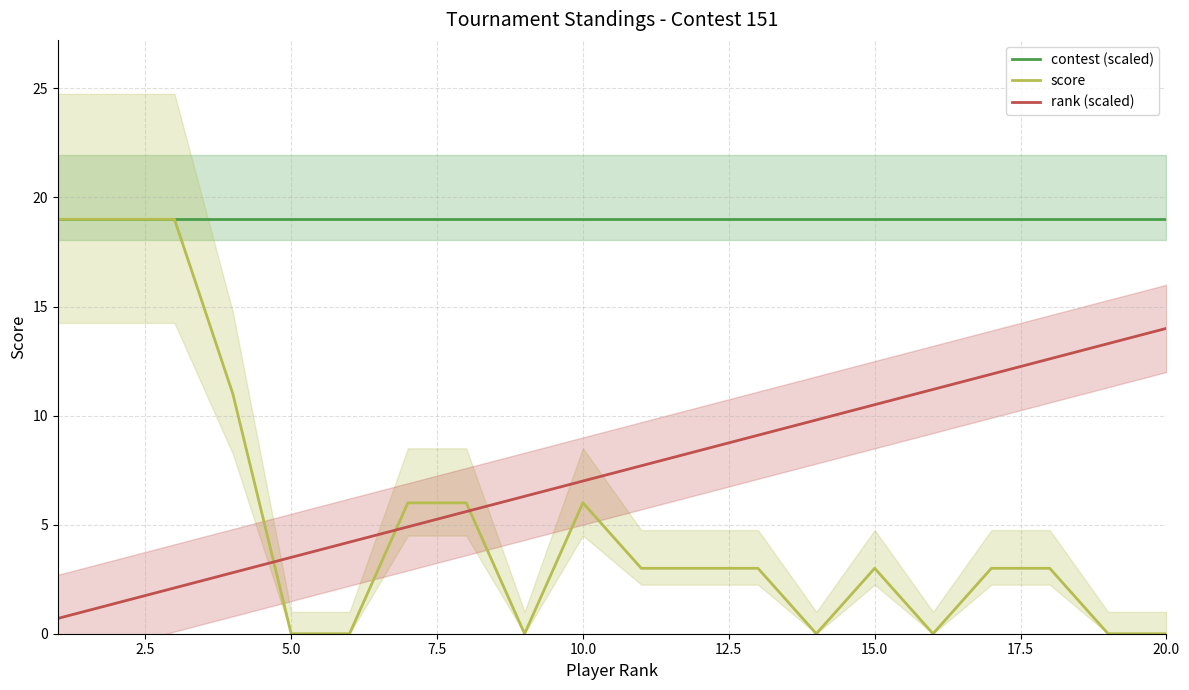

Rank the series by their average value, from highest to lowest.

contest (scaled), rank (scaled), score